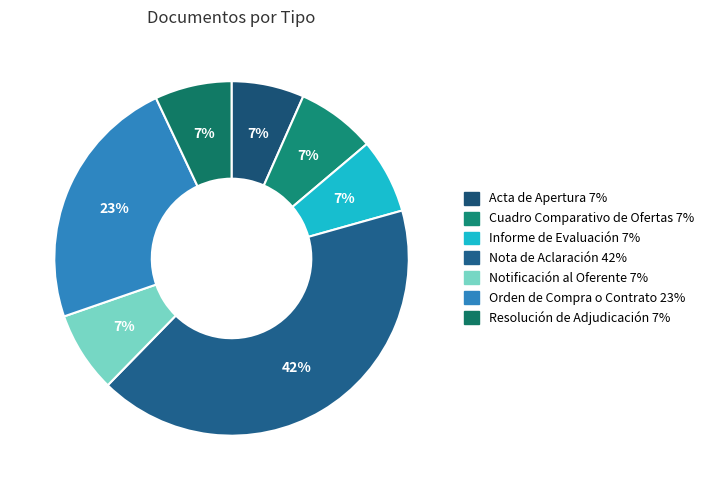

Is there any slice that represents more than half of the pie?

No